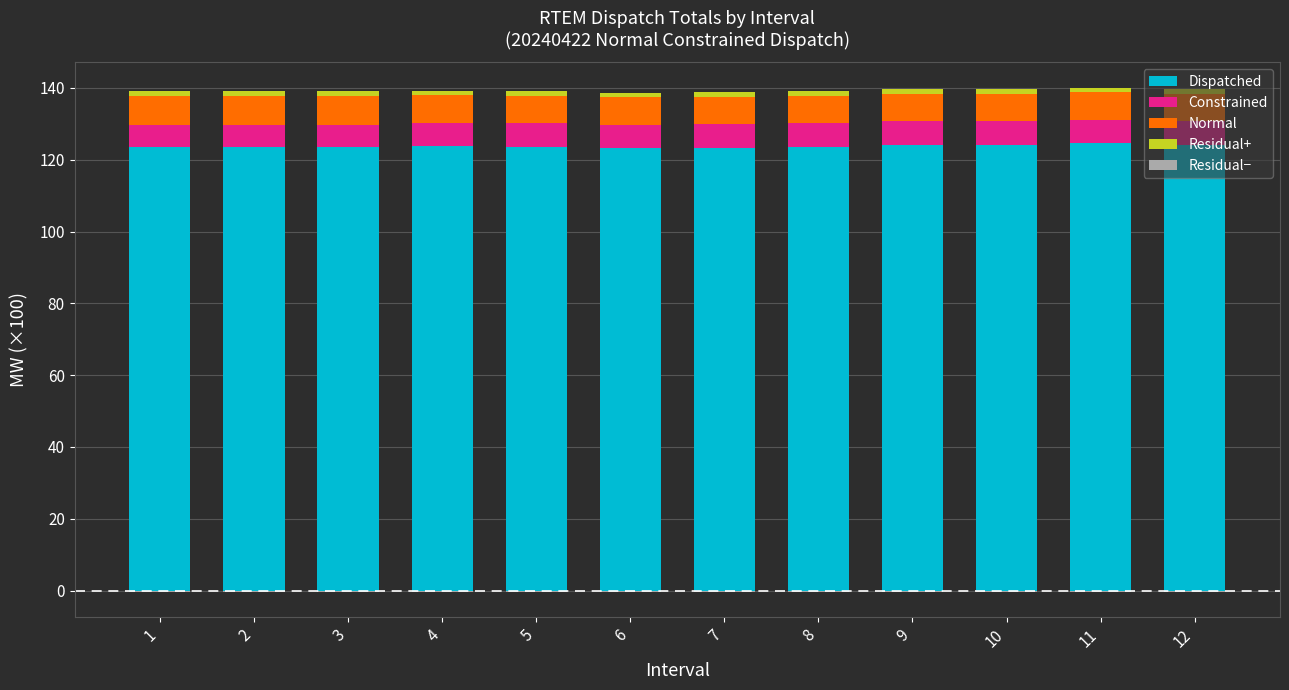

How many Normal values are between 7 and 8?

9